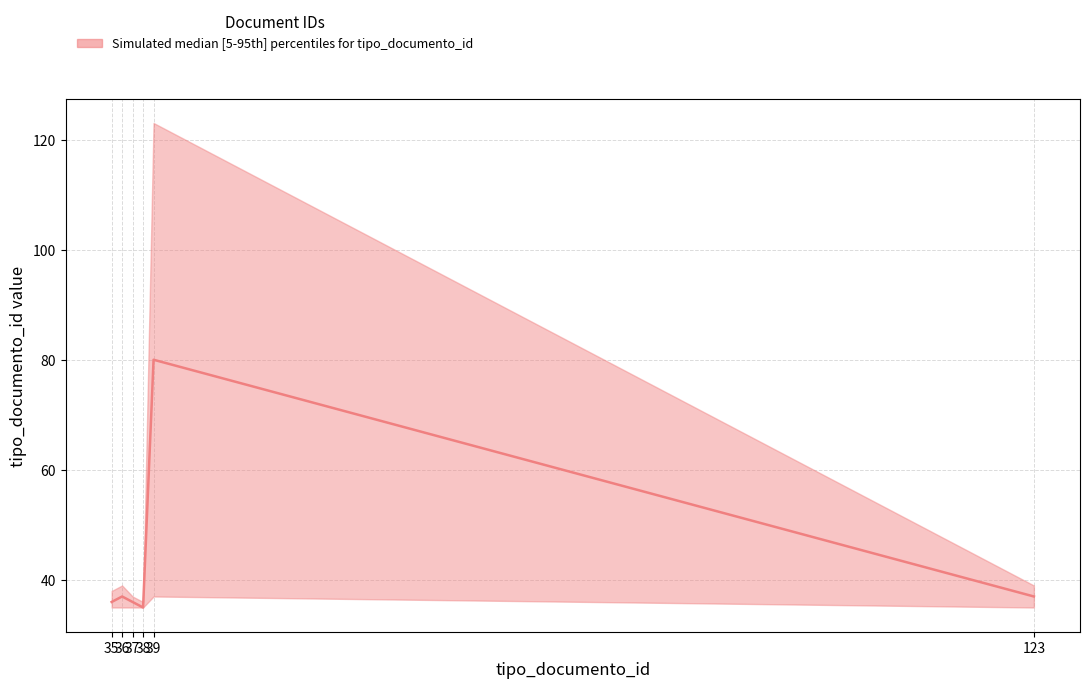

Reading right to left, extract all data points from this chart.

tipo_documento_id_upper: 39	123	36	37	39	38
tipo_documento_id_mid: 37	80	35	36	37	36
tipo_documento_id_lower: 35	37	35	35	35	35